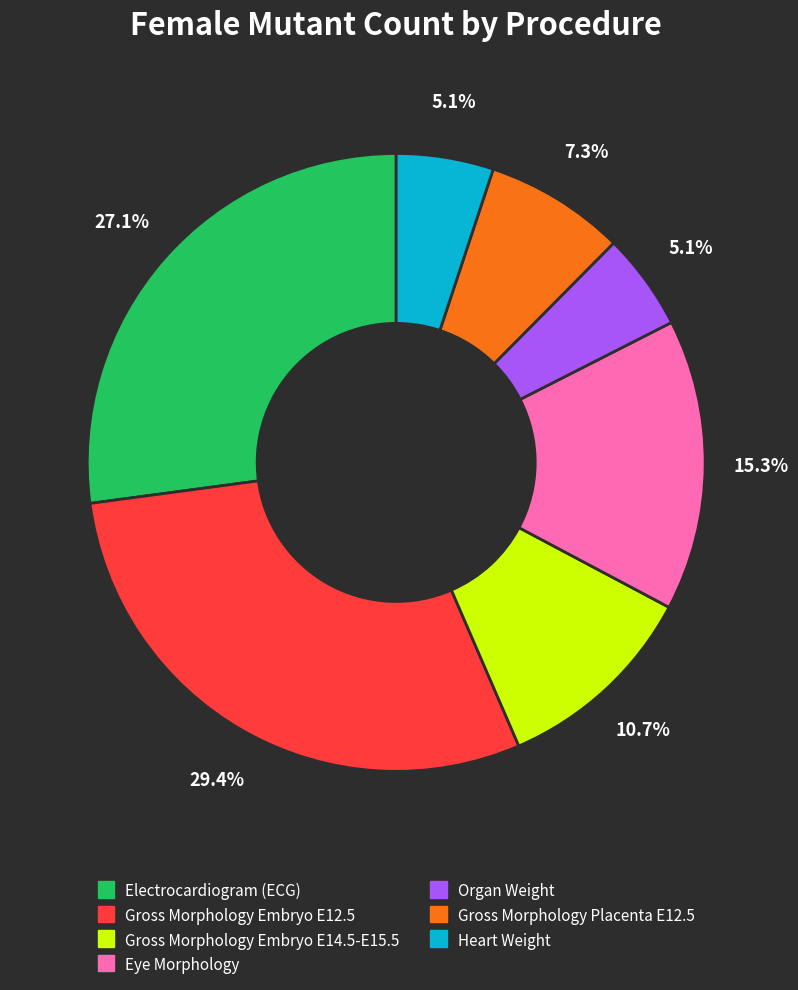

How many slices are in this pie chart?

7